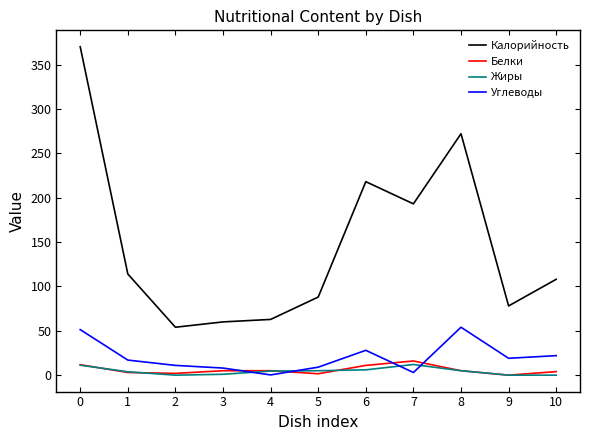

Which series has the largest range (max minus min)?

Калорийность